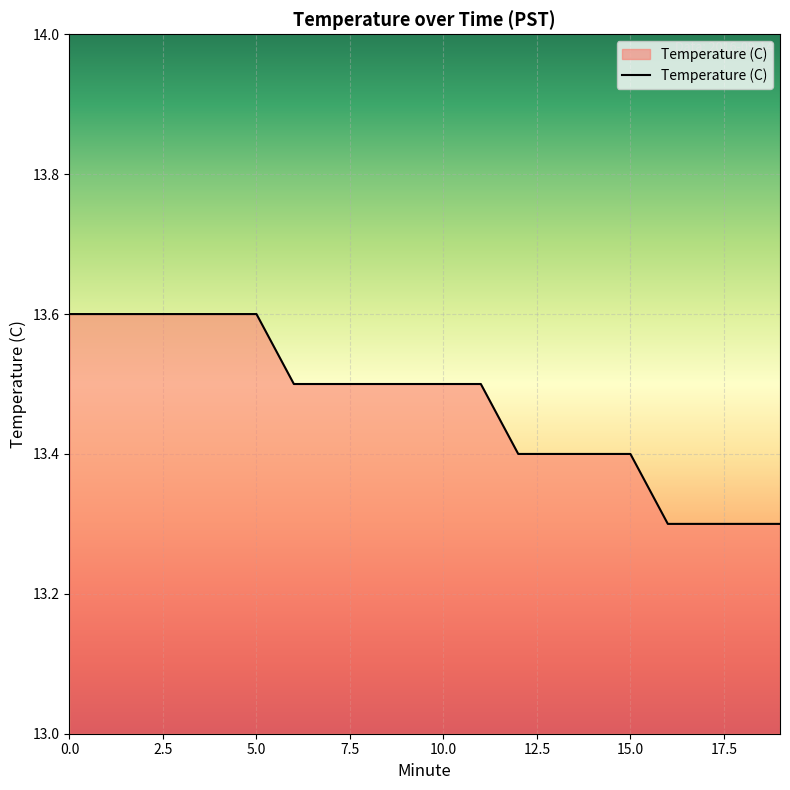

How many lines are shown in the chart?

1